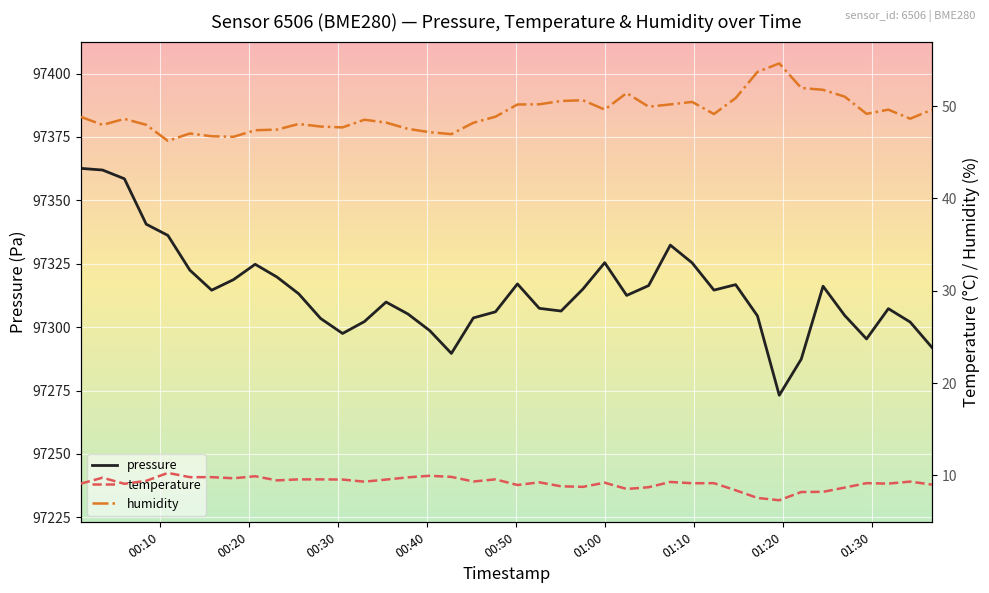

What is the lowest value of the pressure series?

97273.1